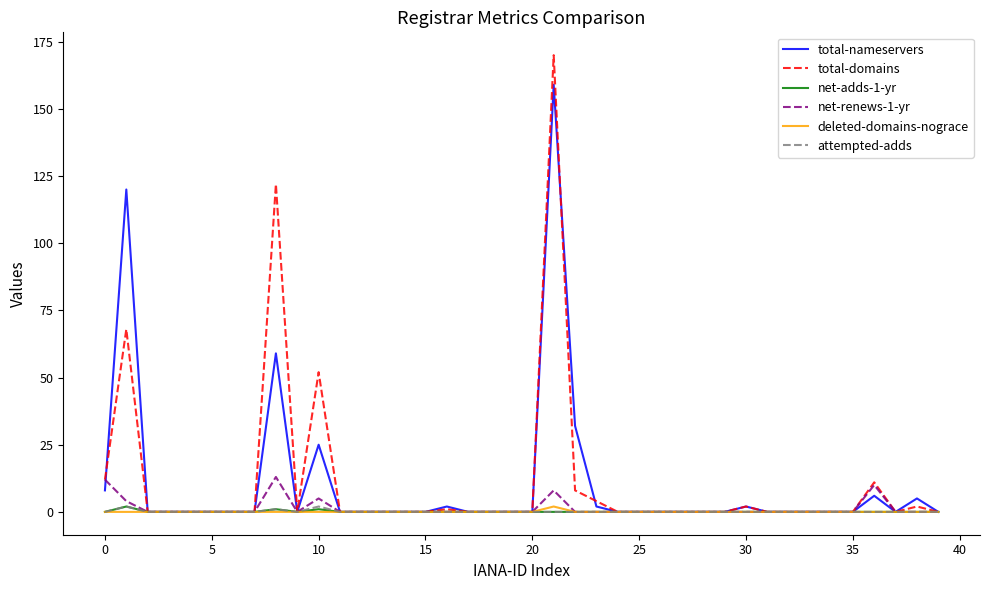

Which series has the largest range (max minus min)?

total-domains